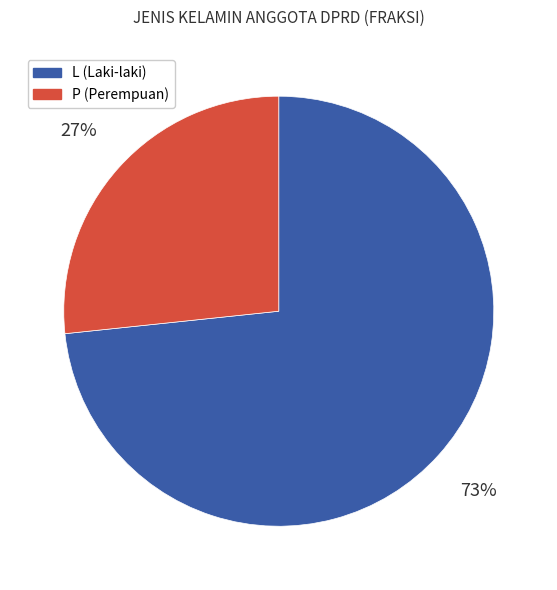

To the nearest percent, what portion does L (Laki-laki) represent?

73%